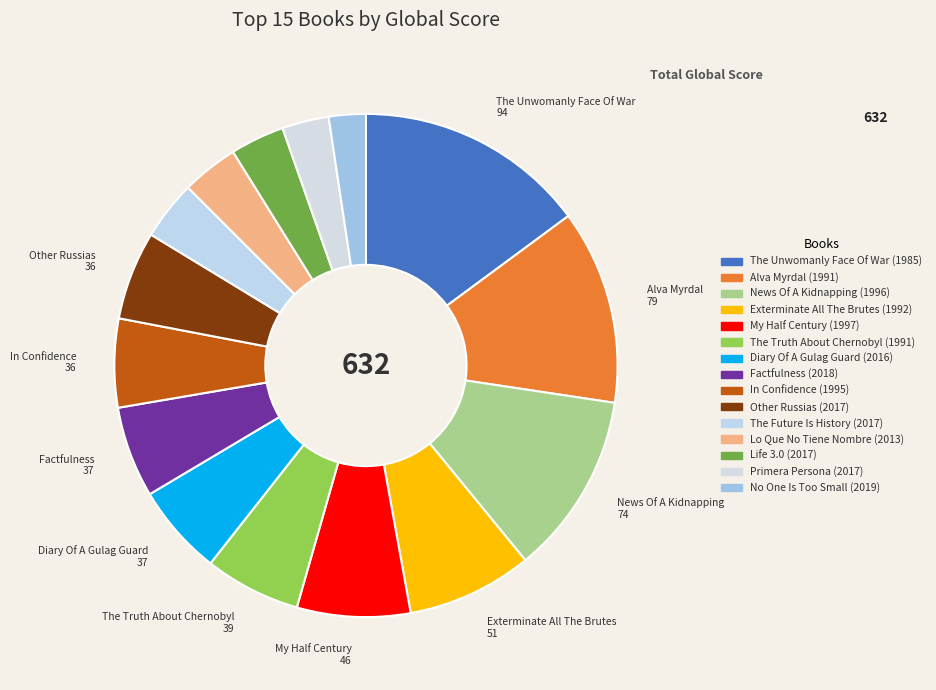

To the nearest percent, what is the difference between the Primera Persona (2017) and Diary Of A Gulag Guard (2016) slice percentages?

3%